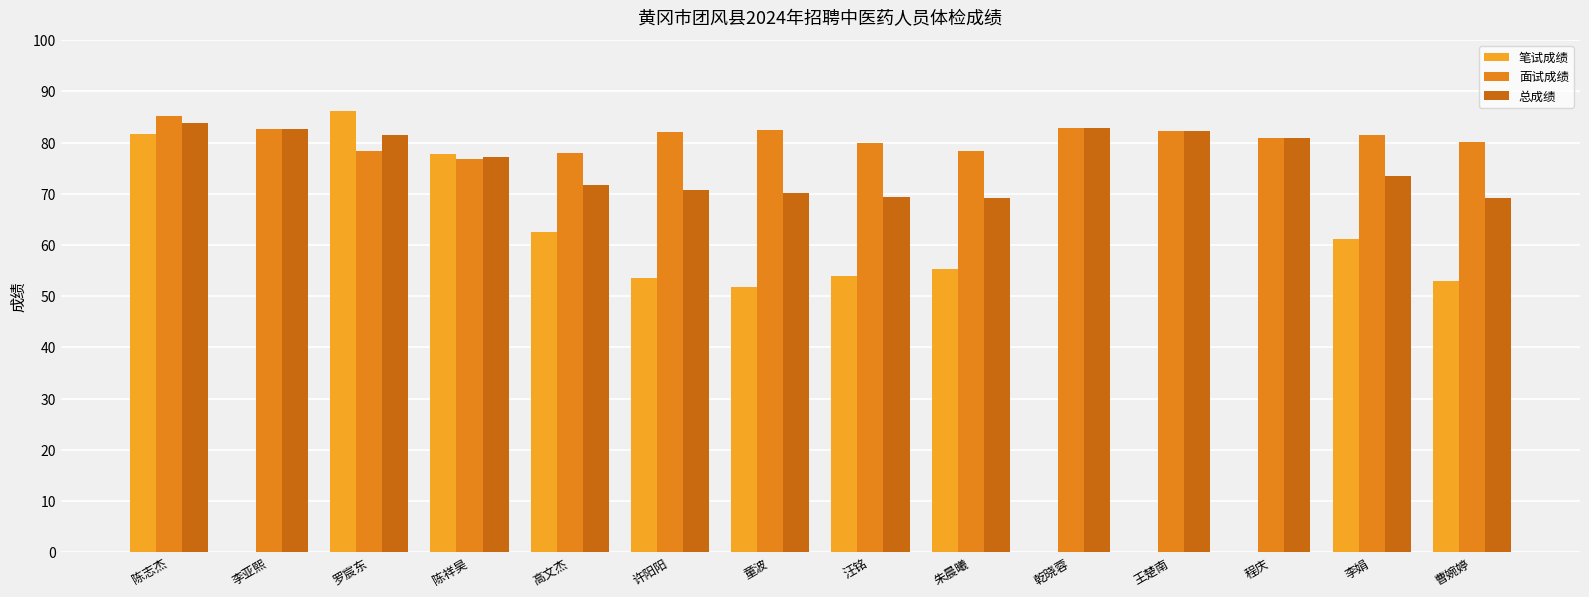

What is the average value of the 总成绩 series?

76.0